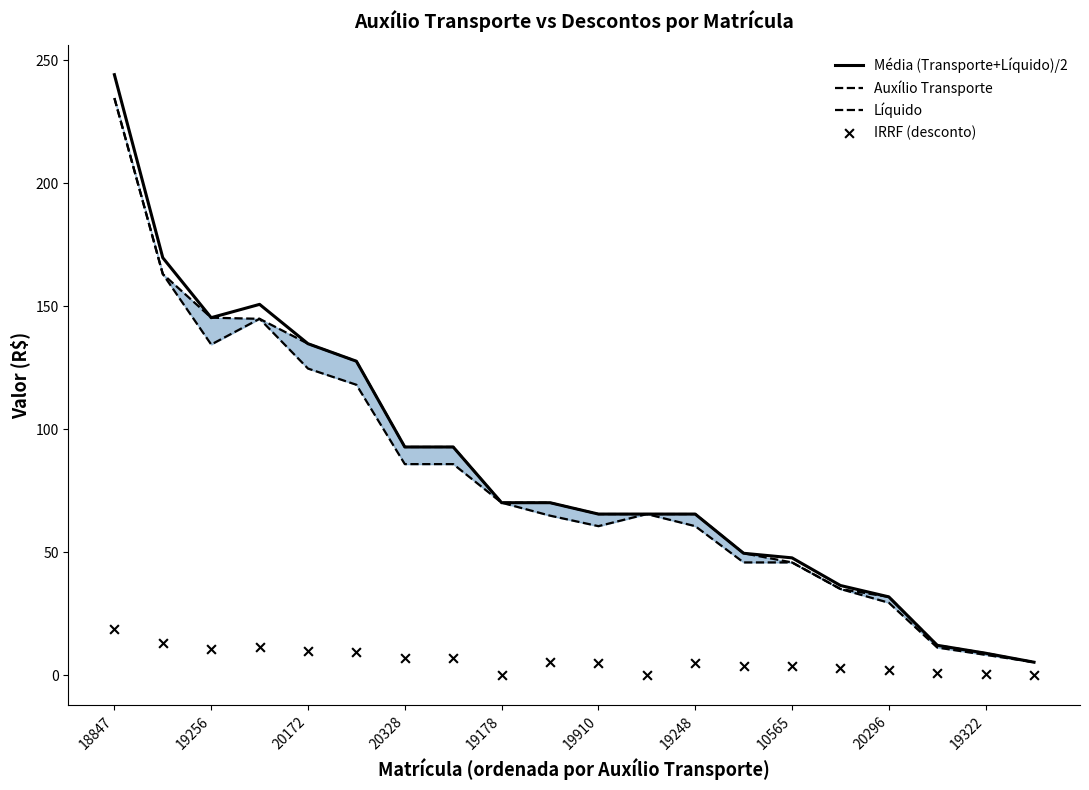

What are all the series names shown in the legend?

Média (Transporte+Líquido)/2, Auxílio Transporte, Líquido, IRRF (desconto)